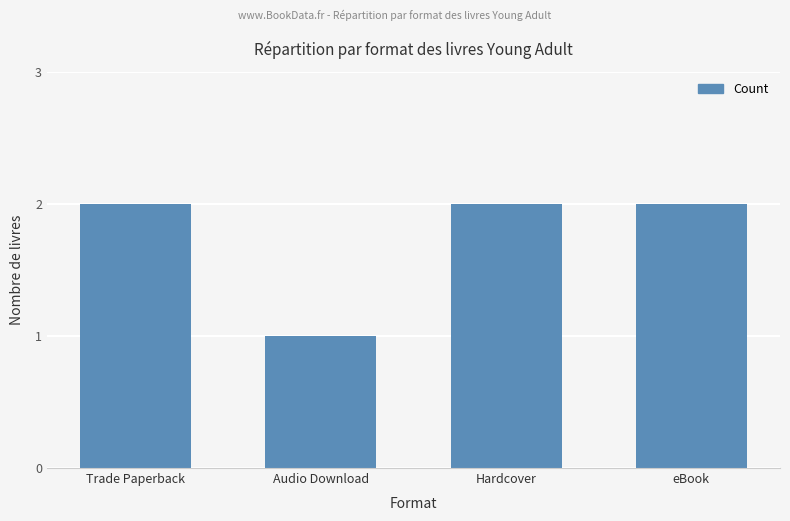

Reading left to right, transcribe all the data shown in this chart.

Trade Paperback=2	Audio Download=1	Hardcover=2	eBook=2